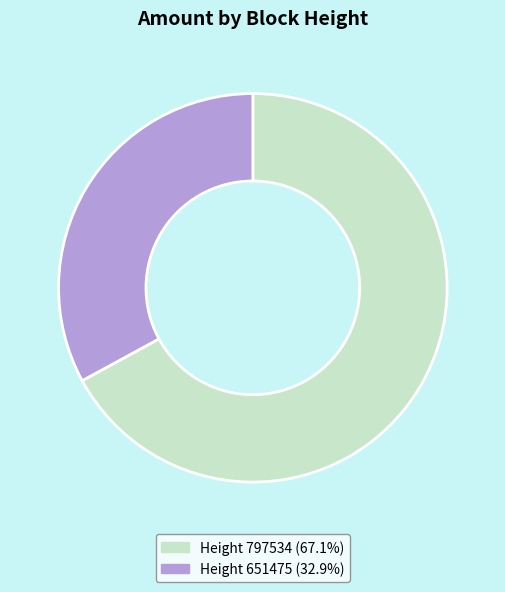

Count the number of slices in the pie.

2